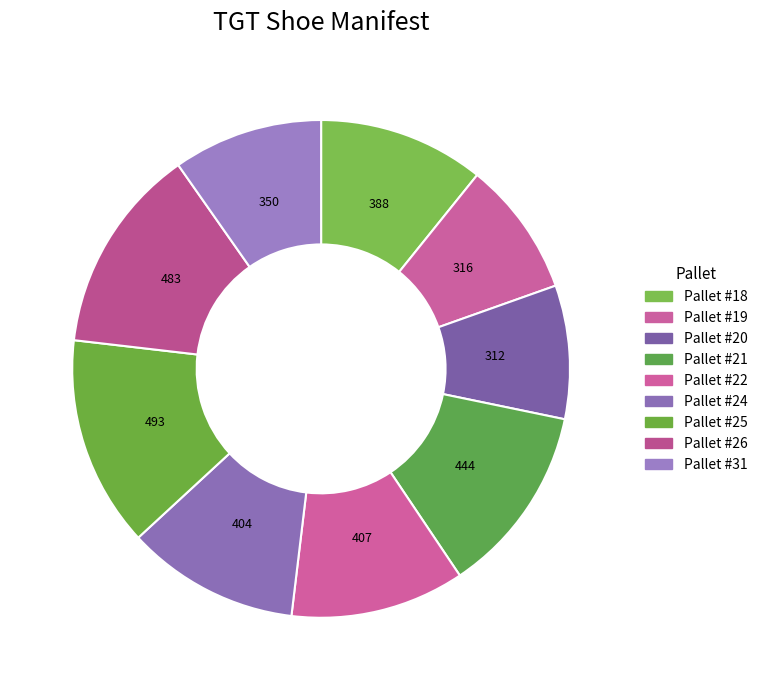

Is it true that Pallet #25 is 28% of the pie?

False